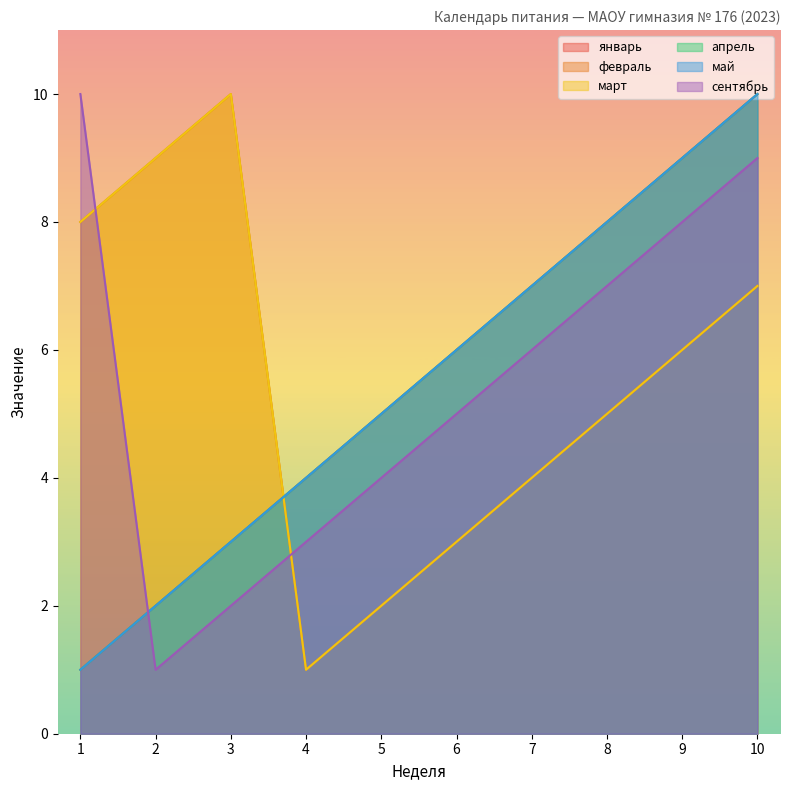

At 2, list the series in order from smallest to largest.

сентябрь, январь, апрель, май, февраль, март